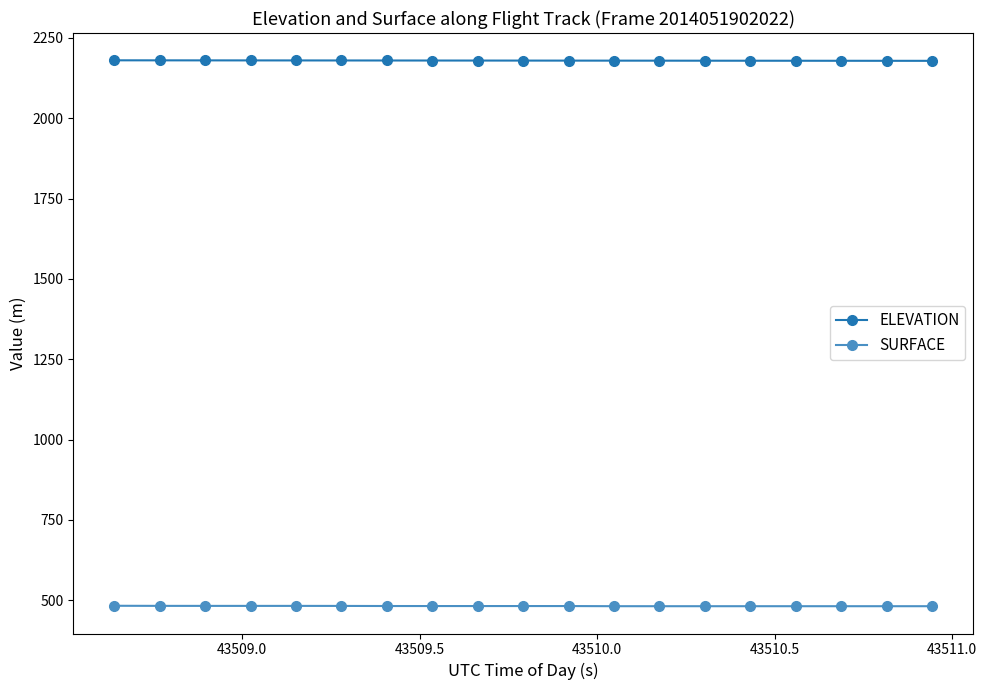

What is the minimum value shown in the chart?

481.5